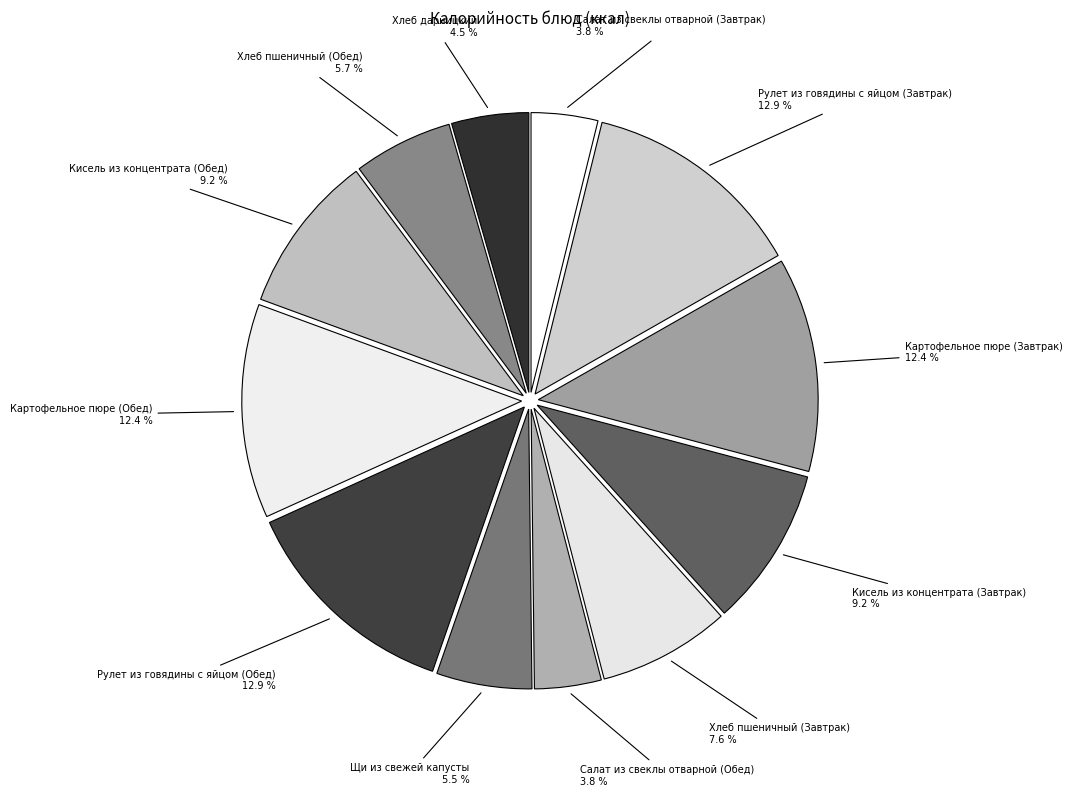

Does any single category account for the majority?

No